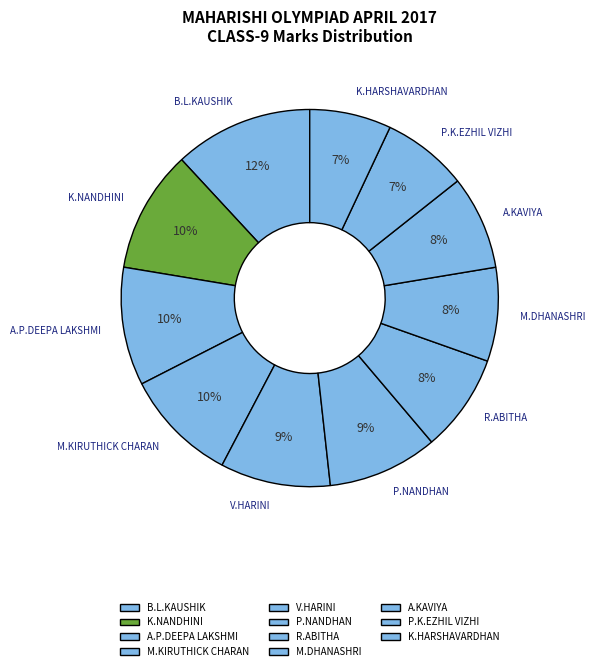

To the nearest percent, what is the difference between the largest and smallest slice percentages?

5%